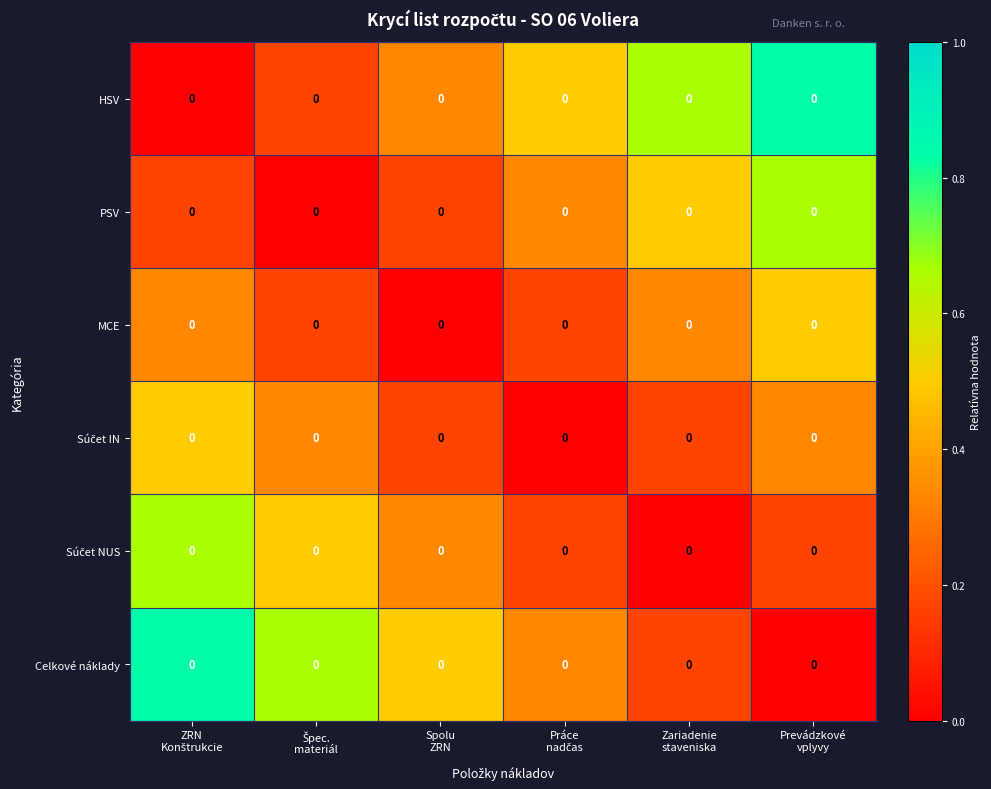

List the series in order of their peak value, lowest first.

MCE, Súčet IN, PSV, Súčet NUS, HSV, Celkové náklady